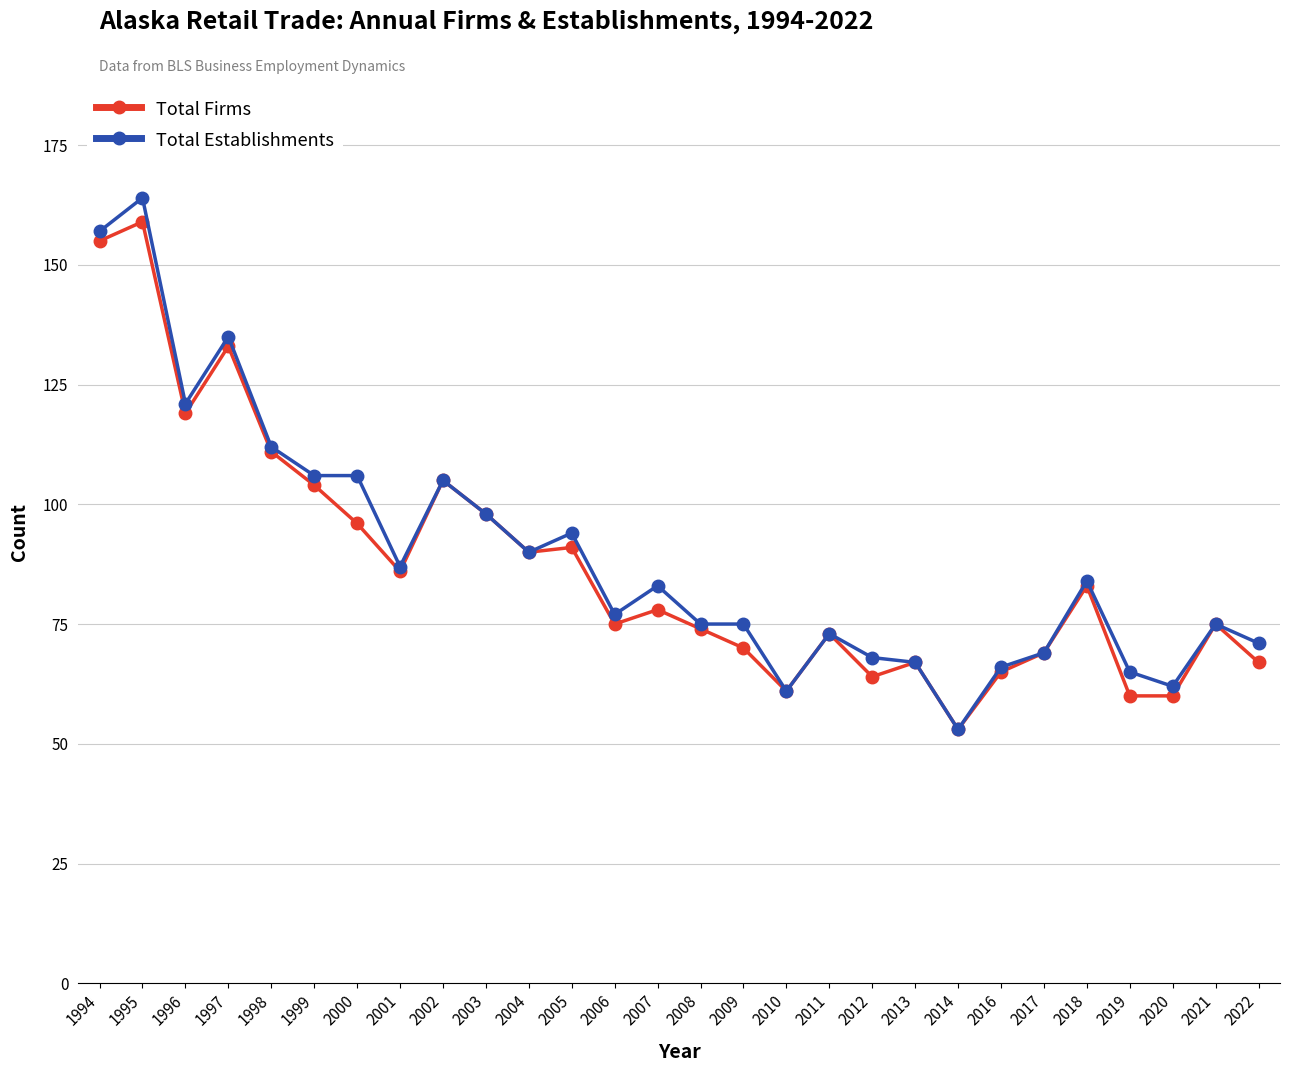

Count the number of data series in this chart.

2